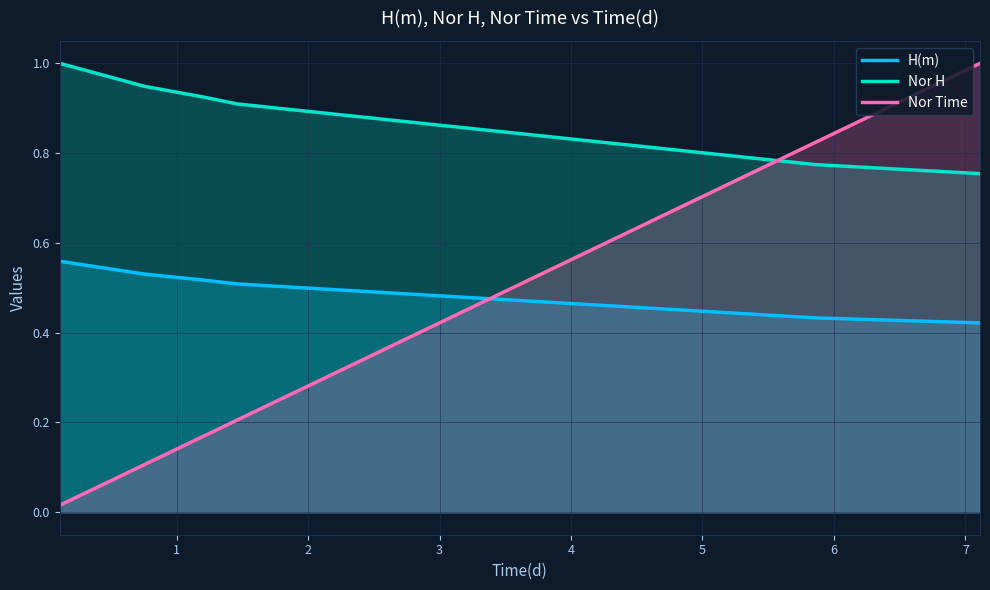

What is the highest value of the Nor H series?

1.0